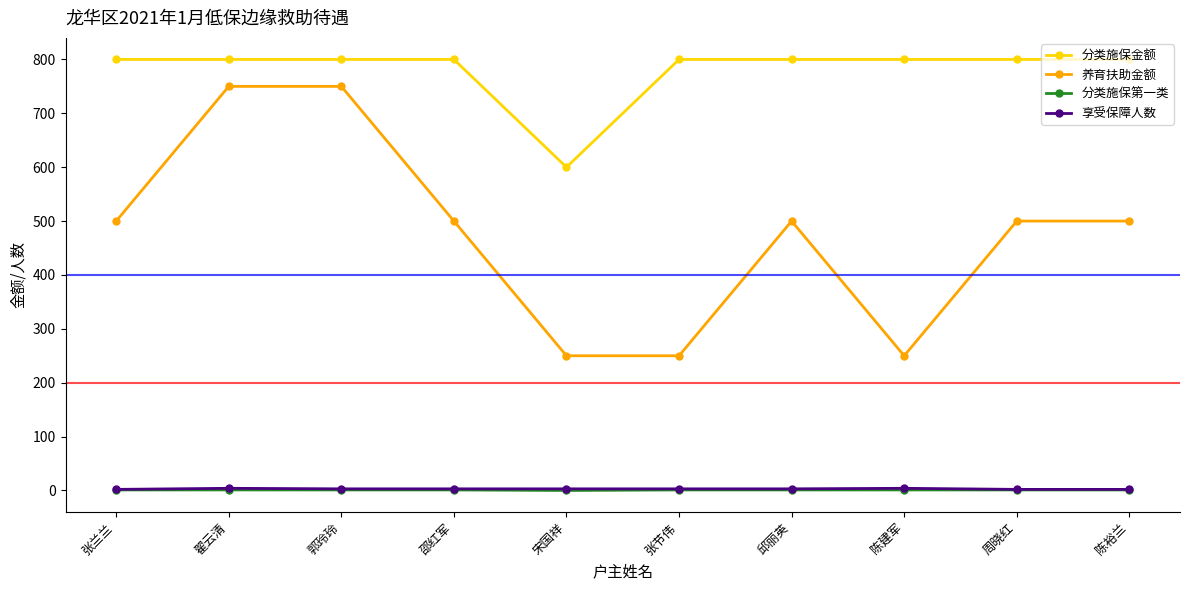

What are all the series names shown in the legend?

分类施保金额, 养育扶助金额, 分类施保第一类, 享受保障人数